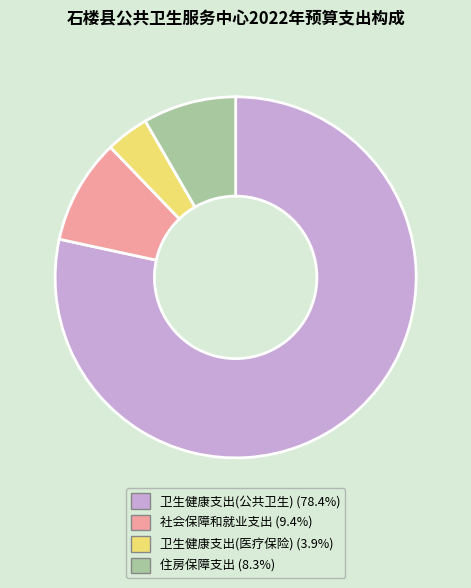

What is the smallest slice in the pie chart?

卫生健康支出(医疗保险)